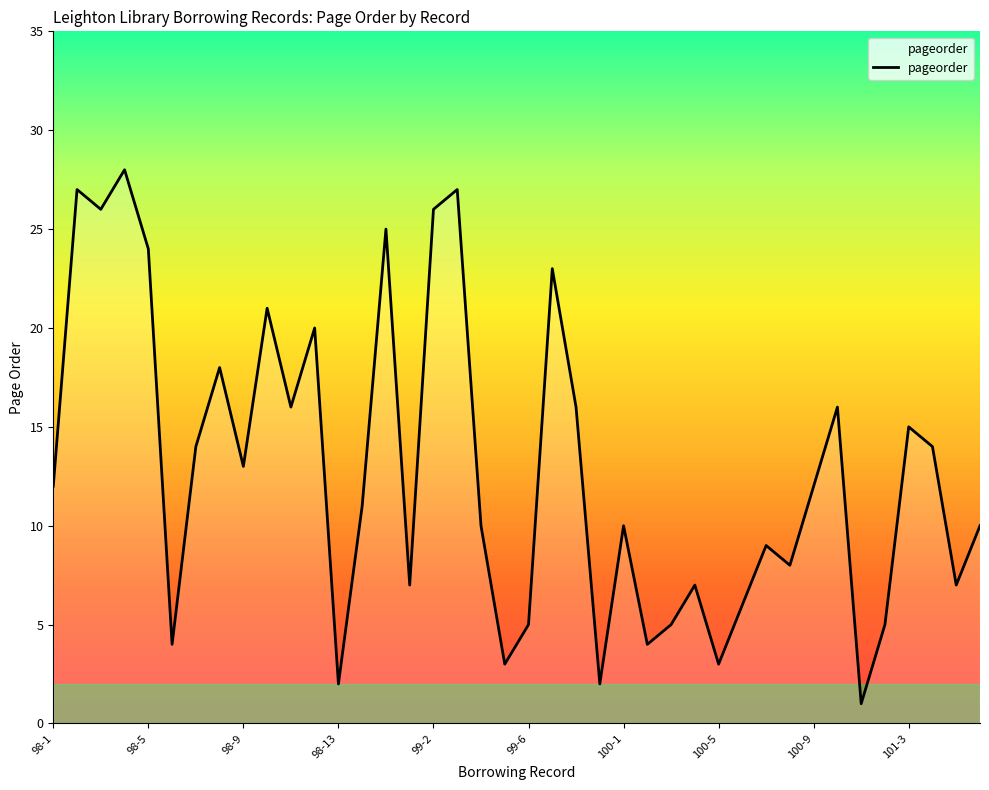

What is the maximum value shown in the chart?

28